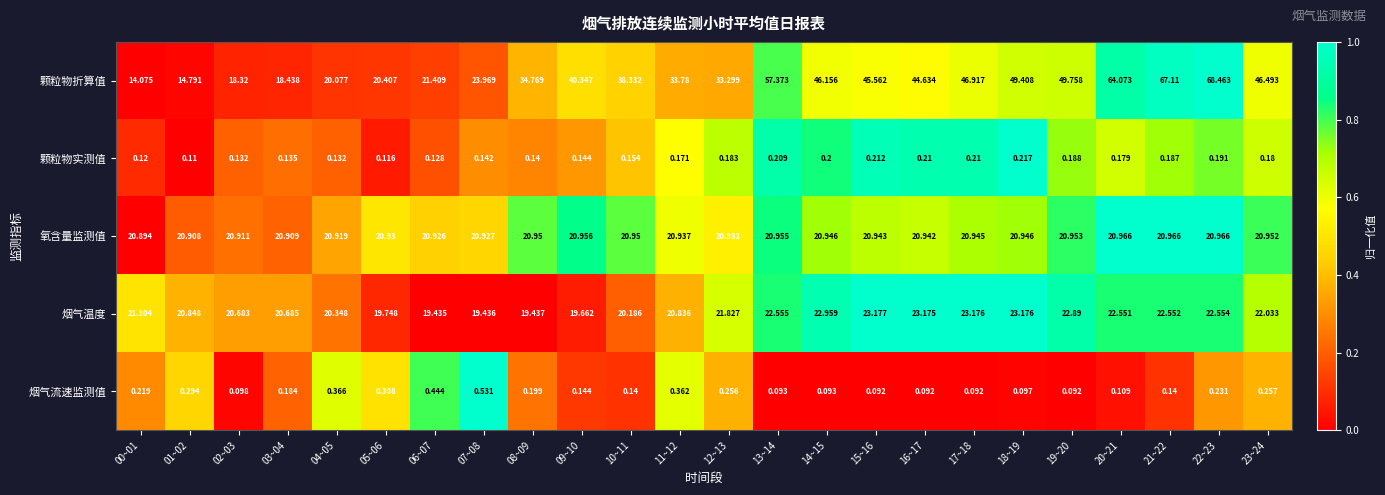

List the series in order of their peak value, highest first.

颗粒物折算值, 烟气温度, 氧含量监测值, 烟气流速监测值, 颗粒物实测值